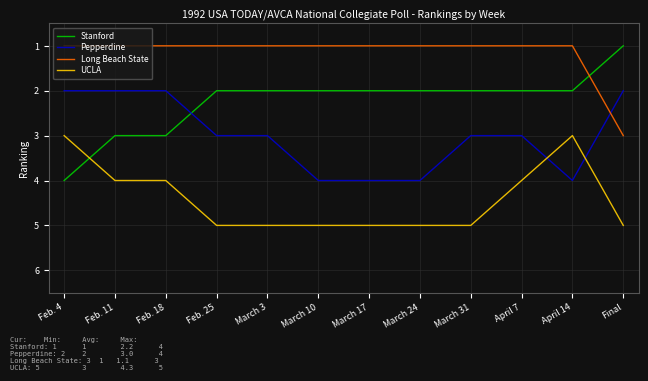

True or false: Long Beach State has a value of 0 at Feb. 11.

False